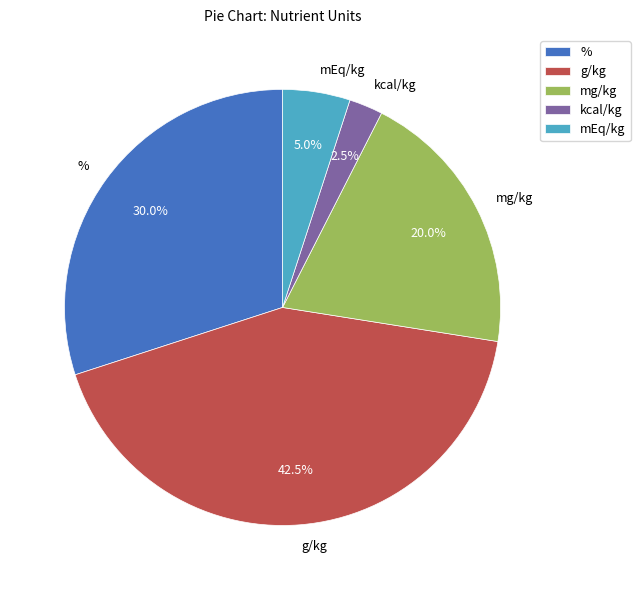

How many slices are in this pie chart?

5